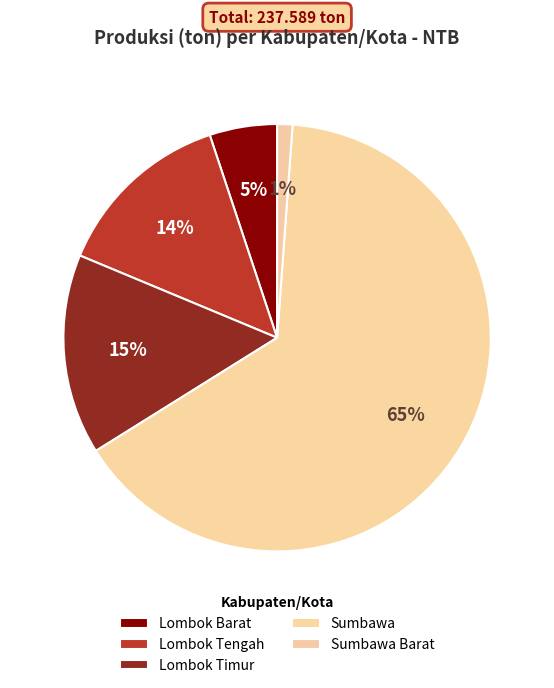

To the nearest percent, what is the average slice percentage?

20%